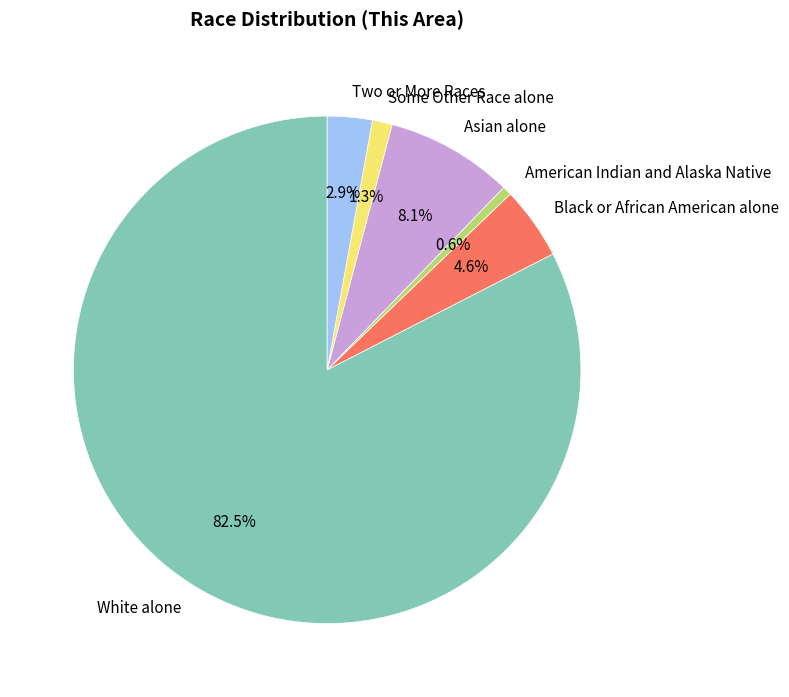

Which slice is the largest?

White alone